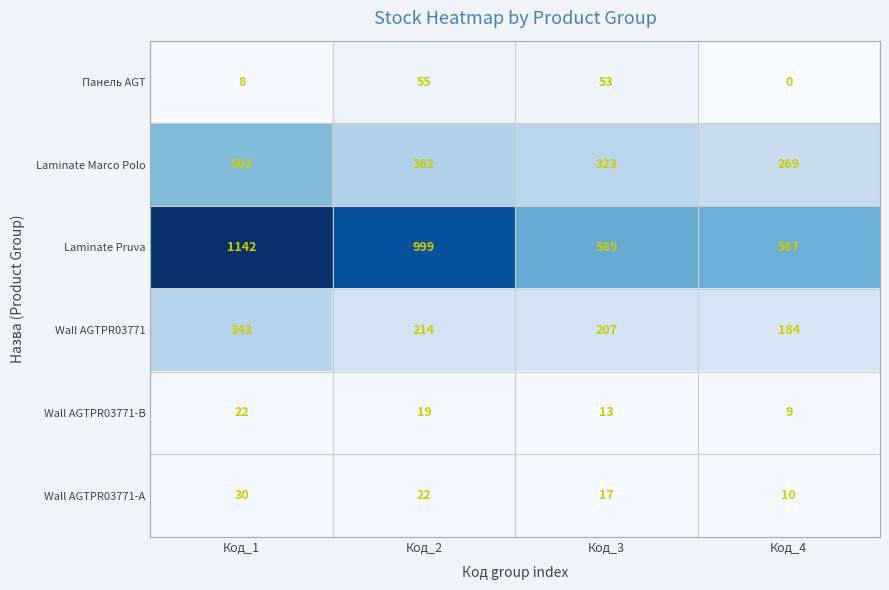

Between Код_1 and Код_3, which series saw the biggest shift?

Laminate Pruva